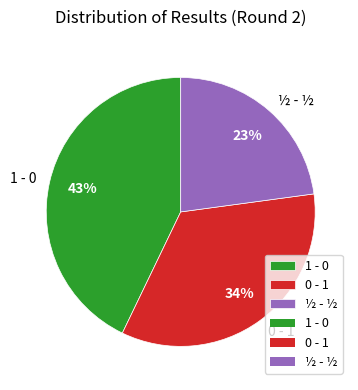

To the nearest percent, what is the difference between the 0 - 1 and 1 - 0 slice percentages?

9%